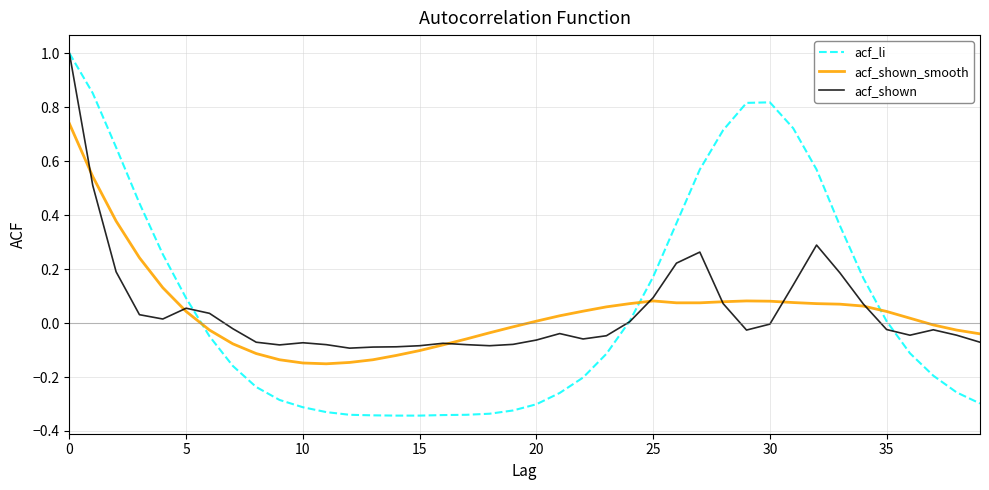

Does the chart have visible grid lines?

Yes